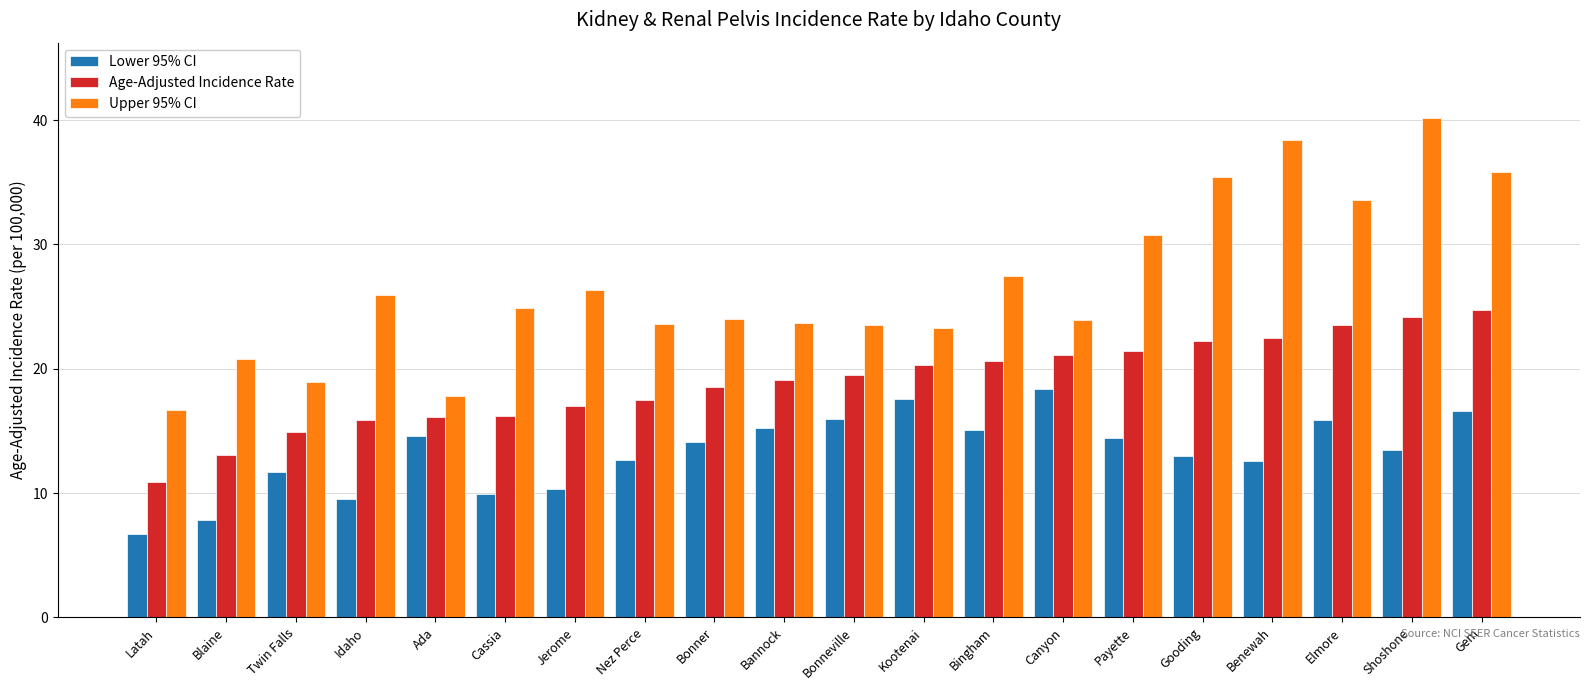

How many bars are there in each group?

3